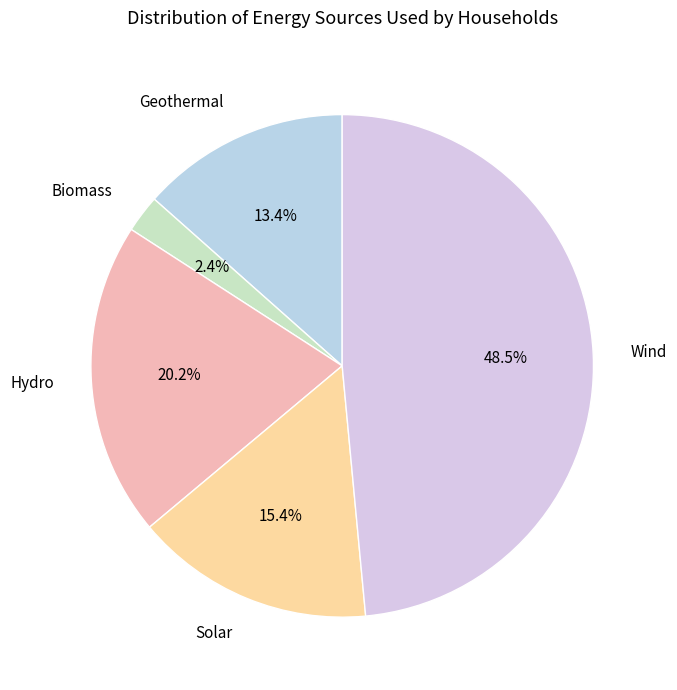

How many slices are in this pie chart?

5